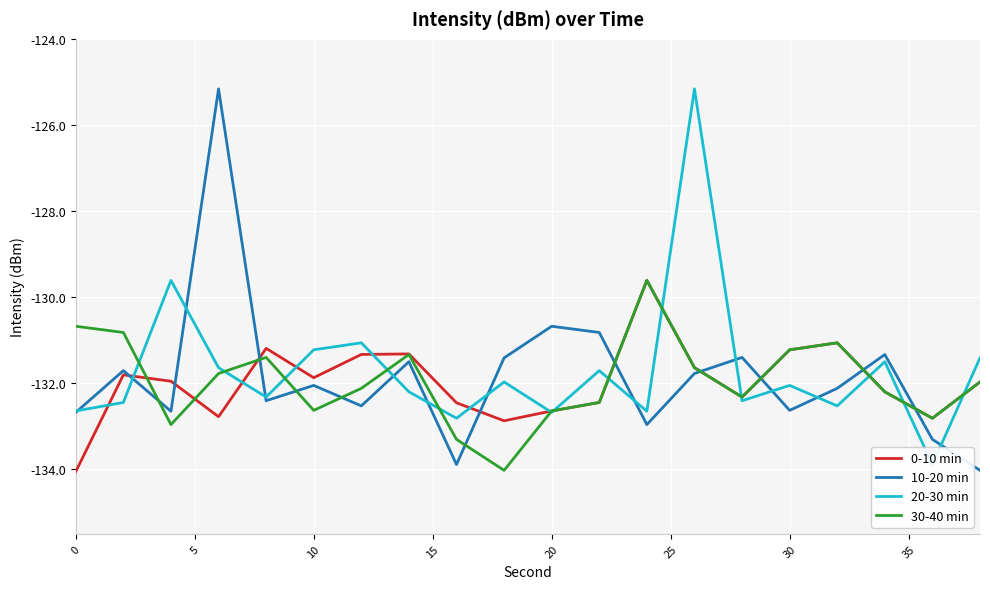

How many intersections are there between 0-10 min and 20-30 min?

14